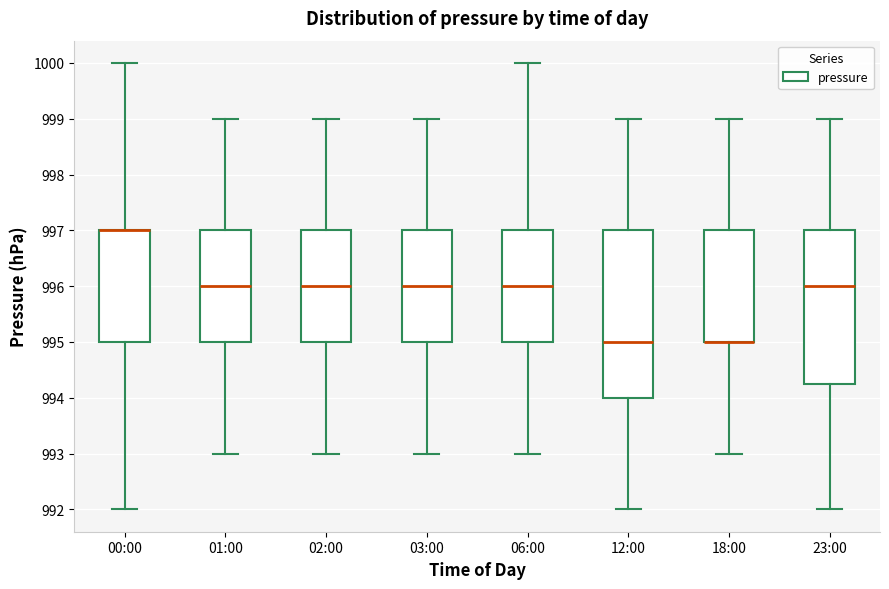

Which box is the tallest, from its lower edge to its upper edge?

12:00